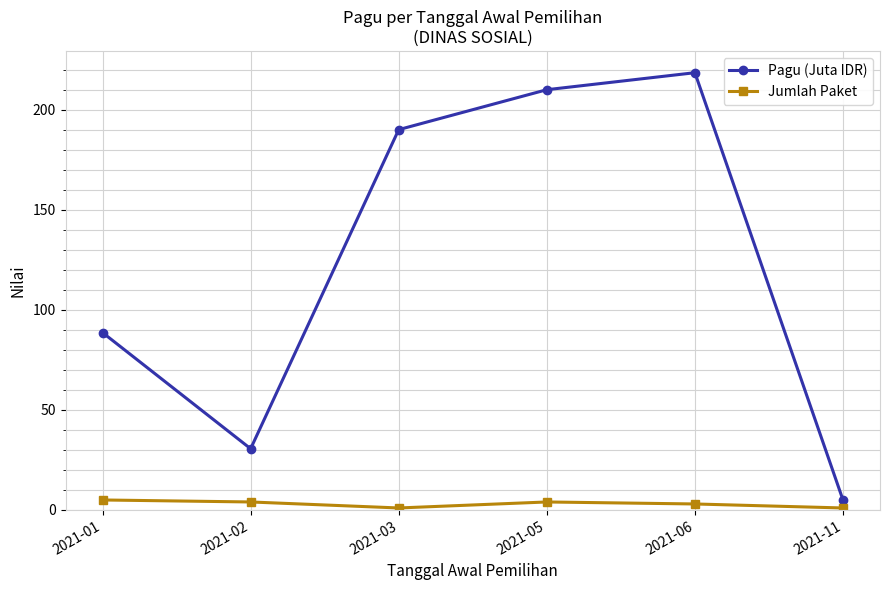

What is the approximate value of Pagu (Juta IDR) at 2021-03?

190.1